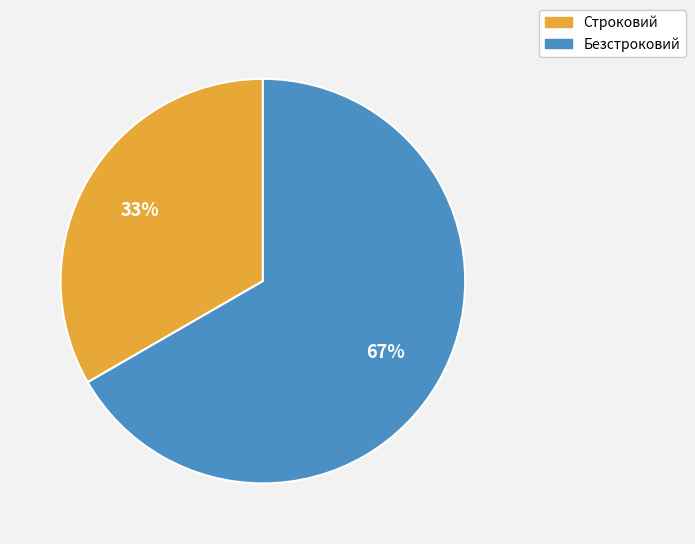

What is the smallest slice in the pie chart?

Строковий